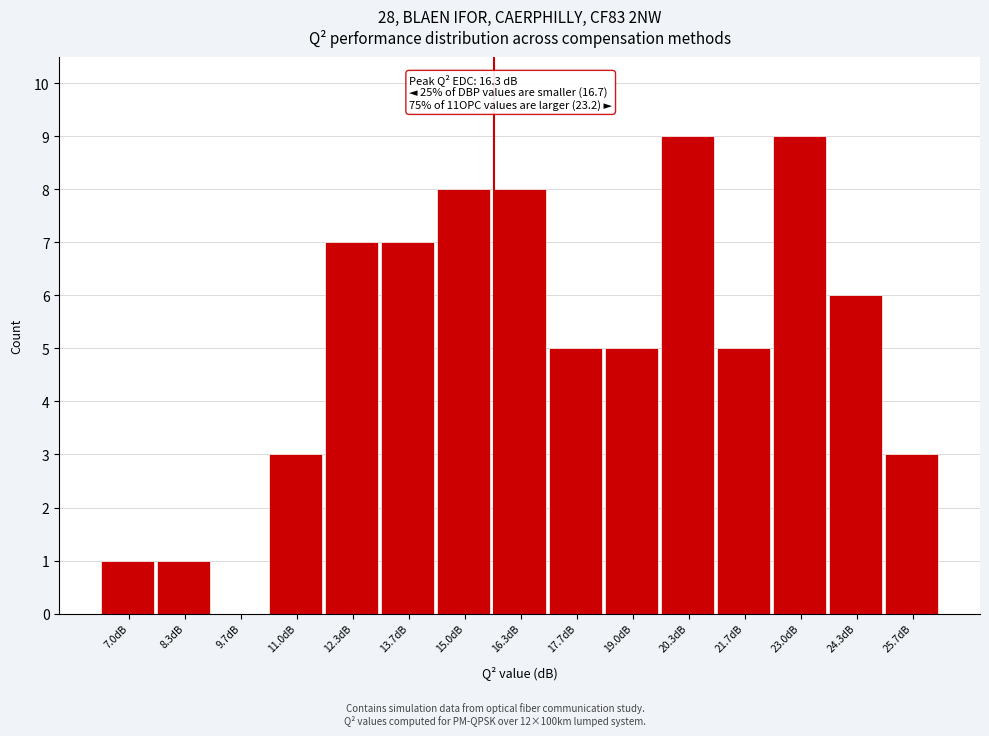

Reading left to right, transcribe all the data shown in this chart.

7.0dB=1	8.3dB=1	9.7dB=0	11.0dB=3	12.3dB=7	13.7dB=7	15.0dB=8	16.3dB=8	17.7dB=5	19.0dB=5	20.3dB=9	21.7dB=5	23.0dB=9	24.3dB=6	25.7dB=3